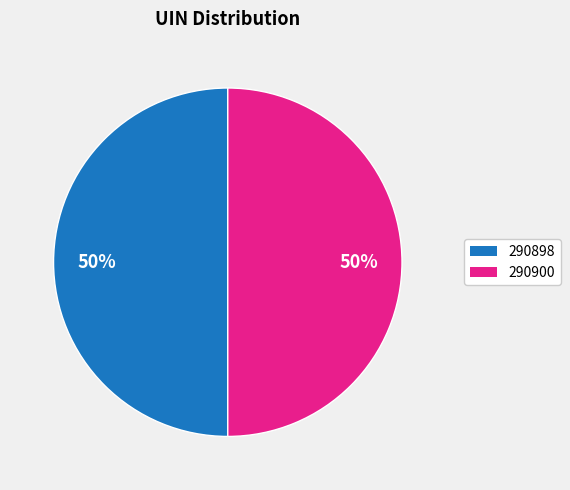

Combined, do 290900 and 290898 account for over 50%?

Yes